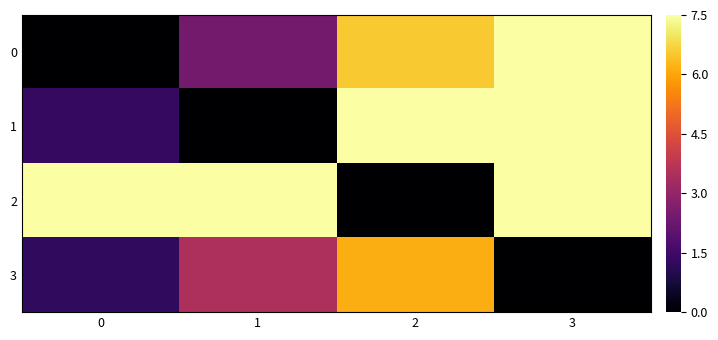

Reading left to right, list all the values displayed in this chart.

0: 0=0.0	1=2.4	2=6.6	3=7.5
1: 0=1.3	1=0.0	2=7.5	3=7.5
2: 0=7.5	1=7.5	2=0.0	3=7.5
3: 0=1.2	1=3.5	2=6.1	3=0.0